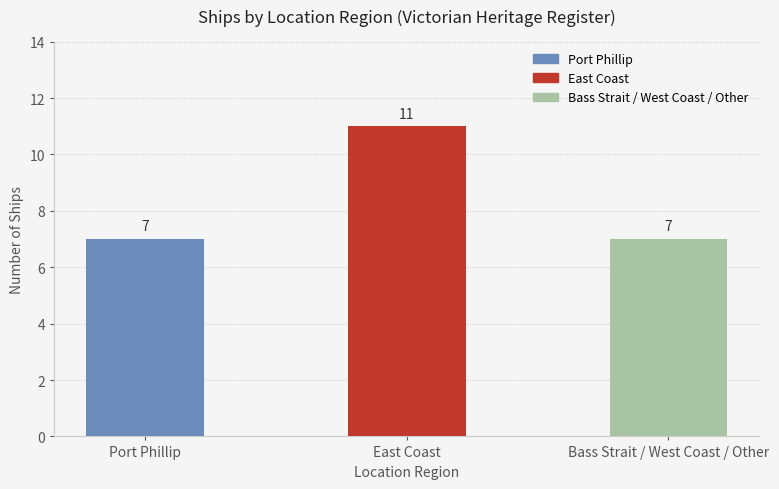

What is the label of the 1st bar from the left?

Port Phillip